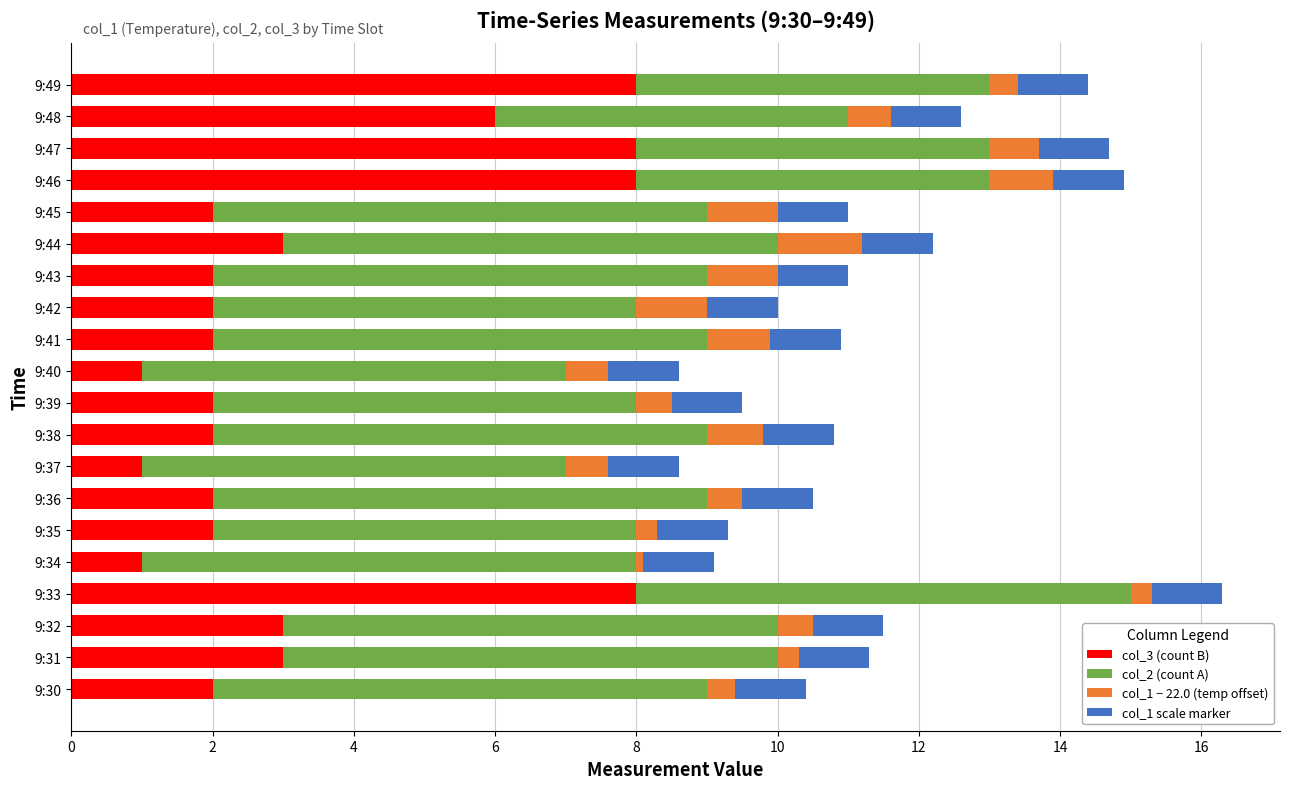

The value of col_3 (count B) at 9:48 is 6.0. True or false?

True